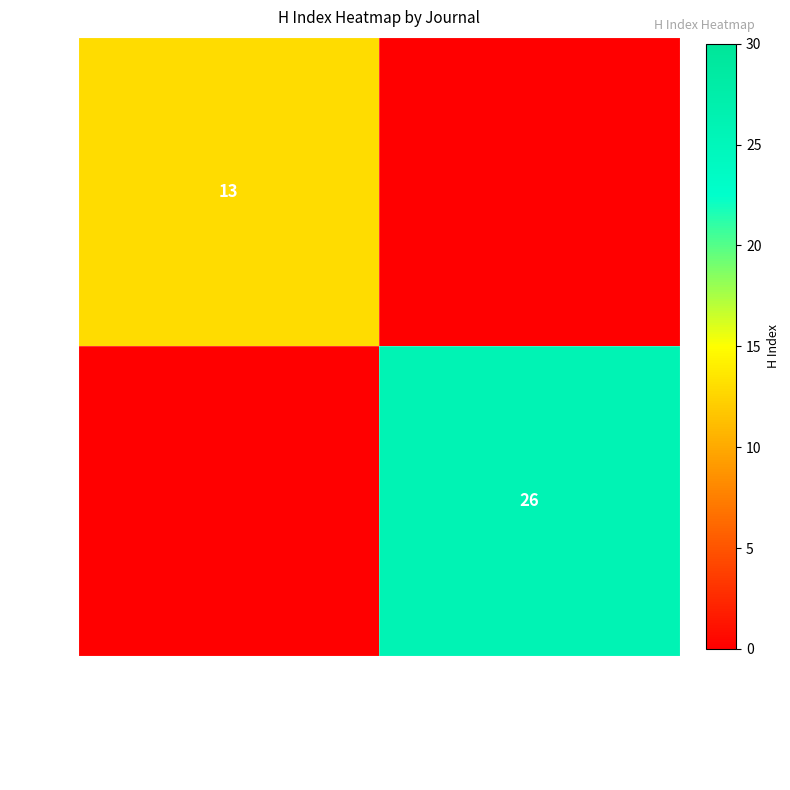

What is the spread (max minus min) of values at Singapore Dental Journal?

13